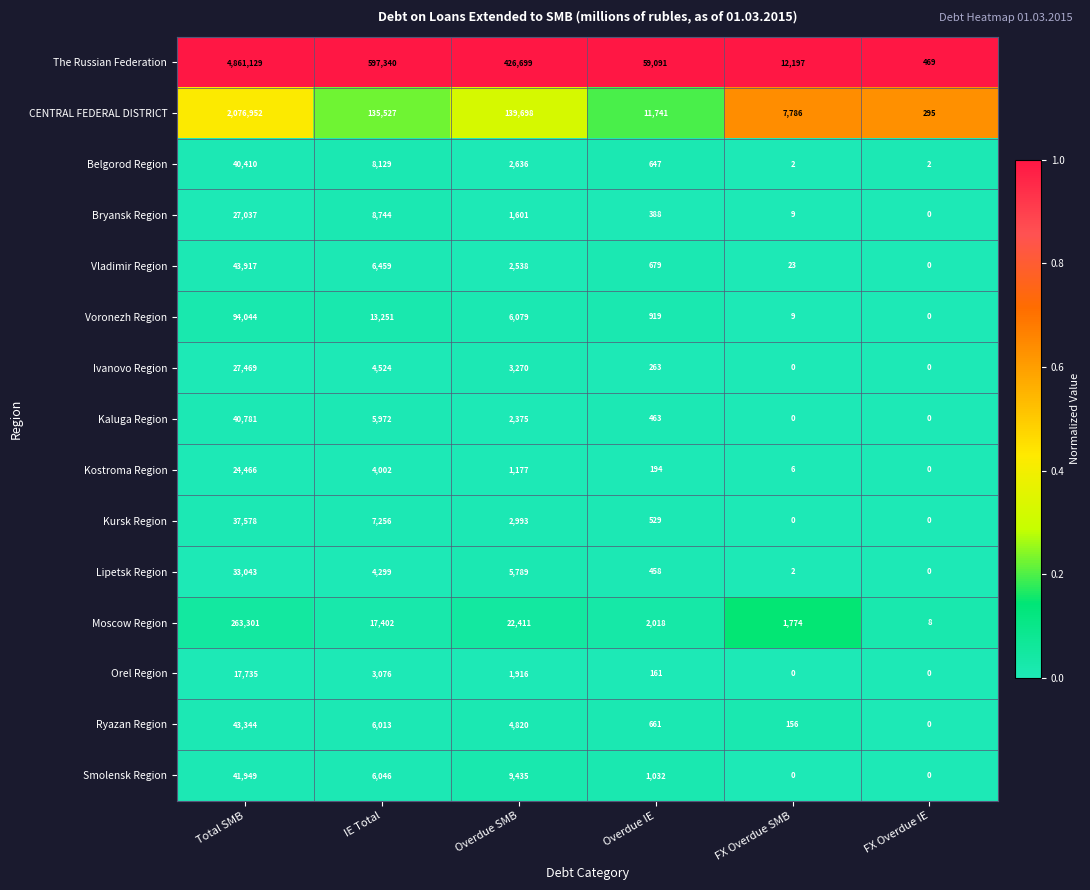

How many data points does each series have?

6